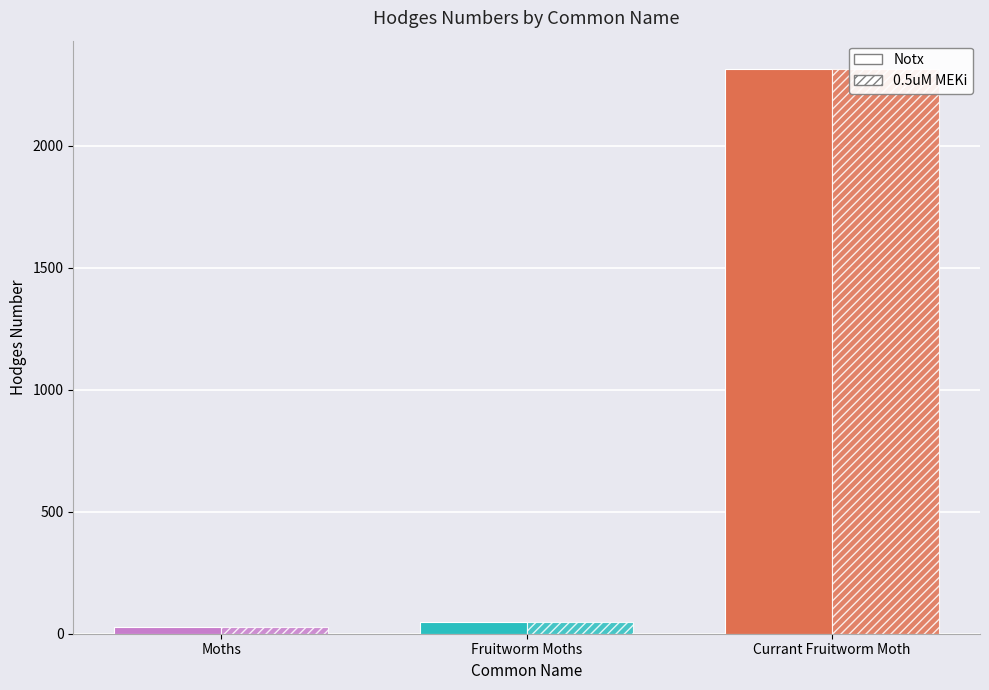

At how many categories does at least one series exceed 496?

1